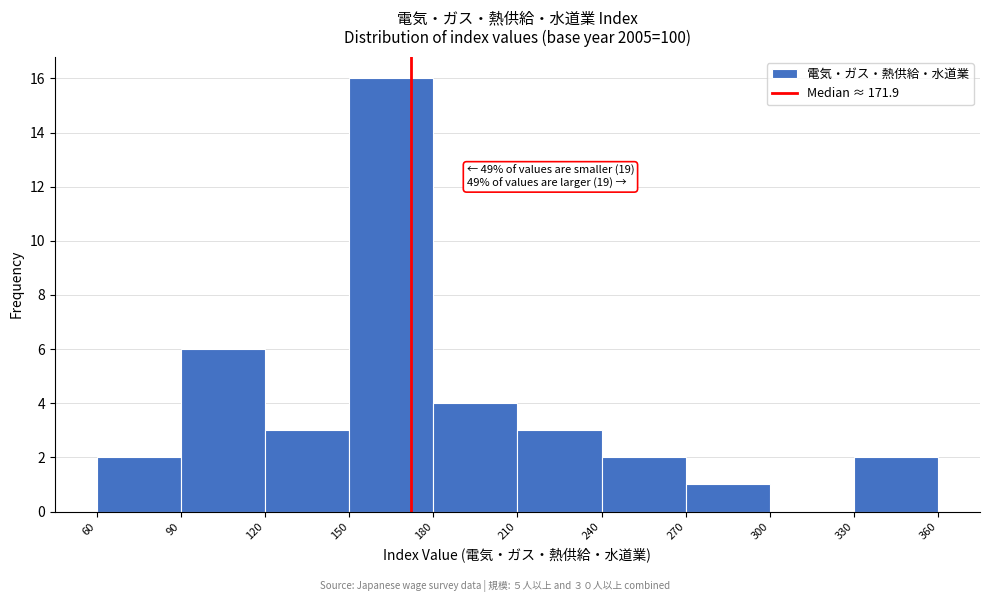

Which range on the x-axis has the tallest bar?

150 to 180